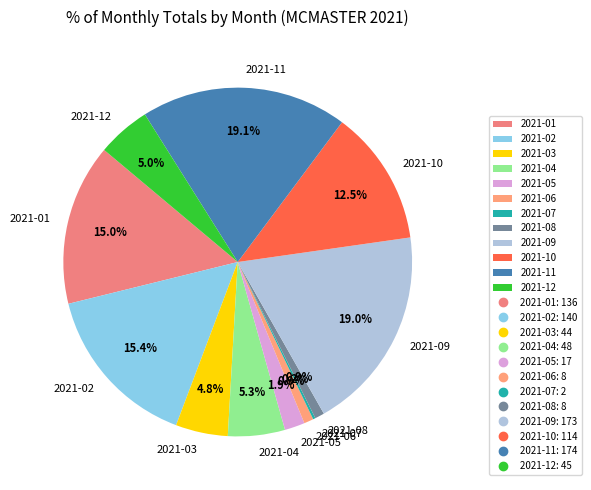

To the nearest percent, what percentage of the pie is 2021-04?

5%